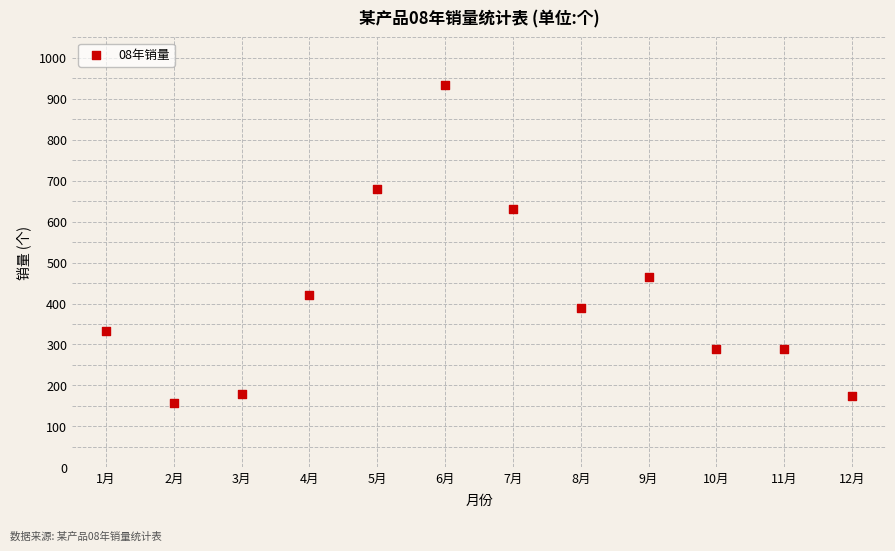

What is the average X value?

6